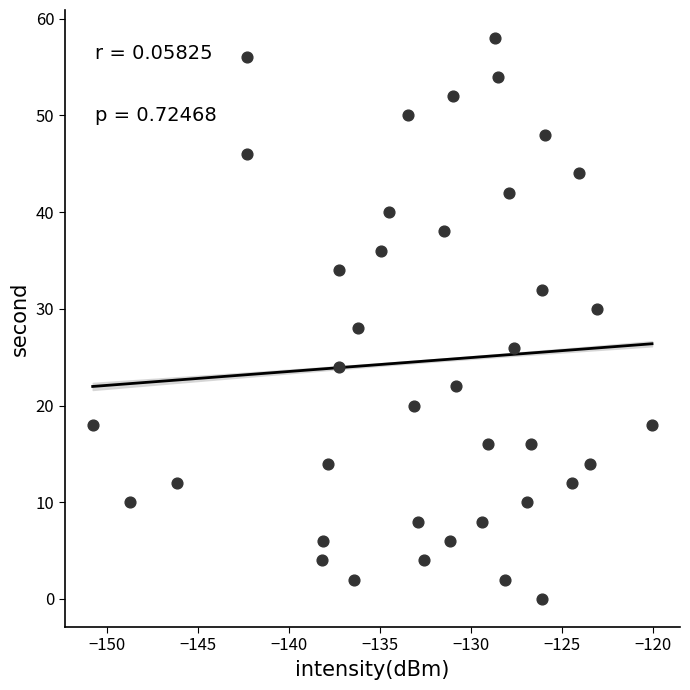

What is the range of Y values (max minus min)?

58